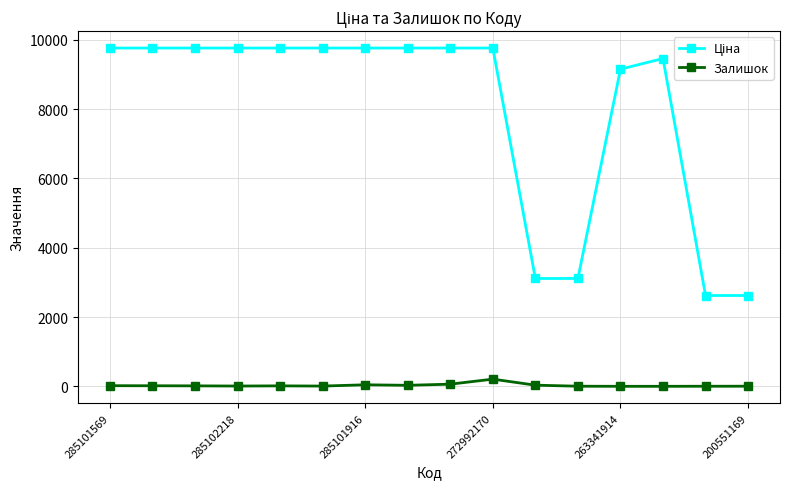

What is the greatest value displayed?

9764.4